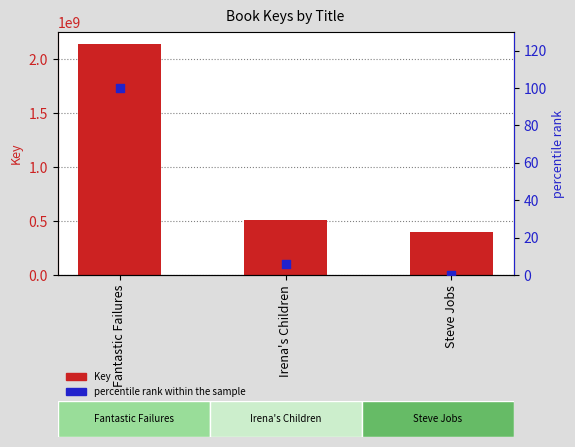

Which series contains the lowest Y value?

percentile rank within the sample